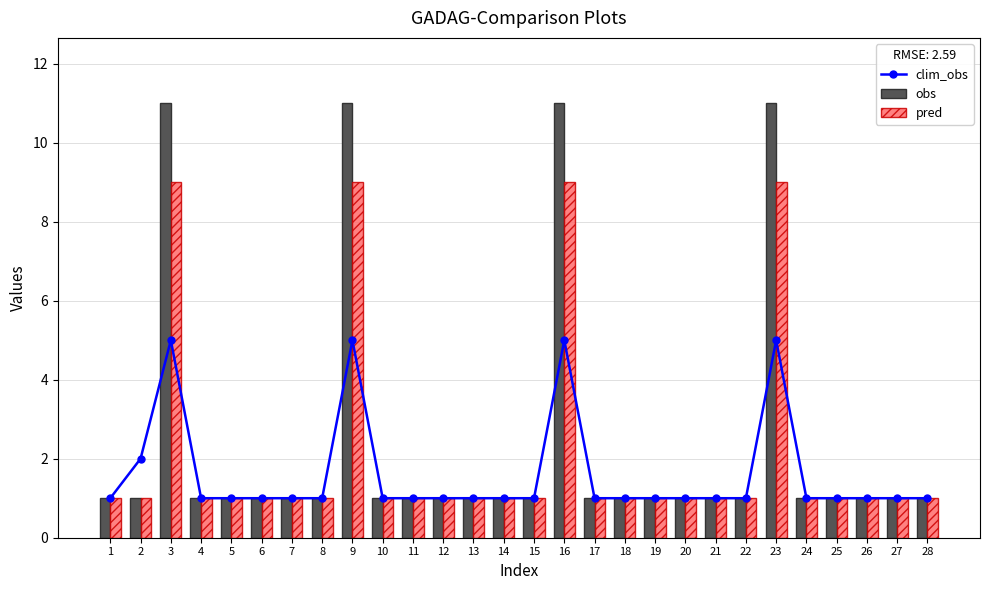

What are all the series names shown in the legend?

clim_obs, obs, pred